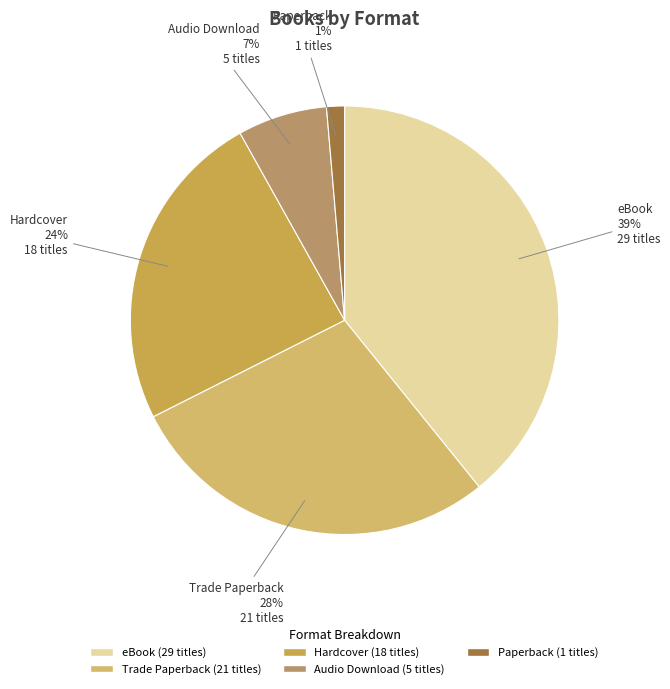

To the nearest percent, what is the combined percentage of eBook and Audio Download?

46%